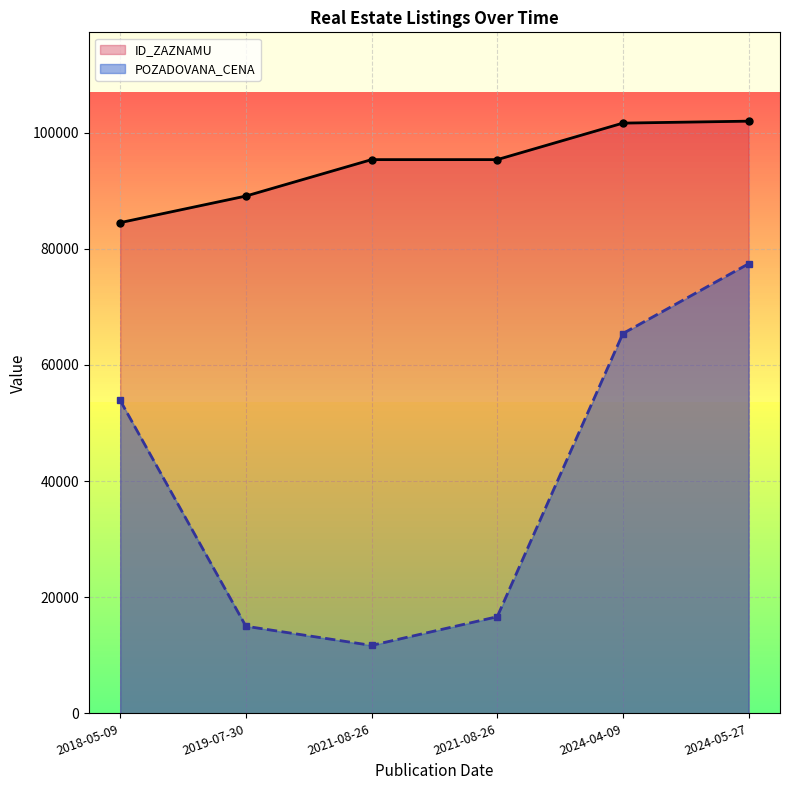

What is the highest value of the POZADOVANA_CENA series?

77410